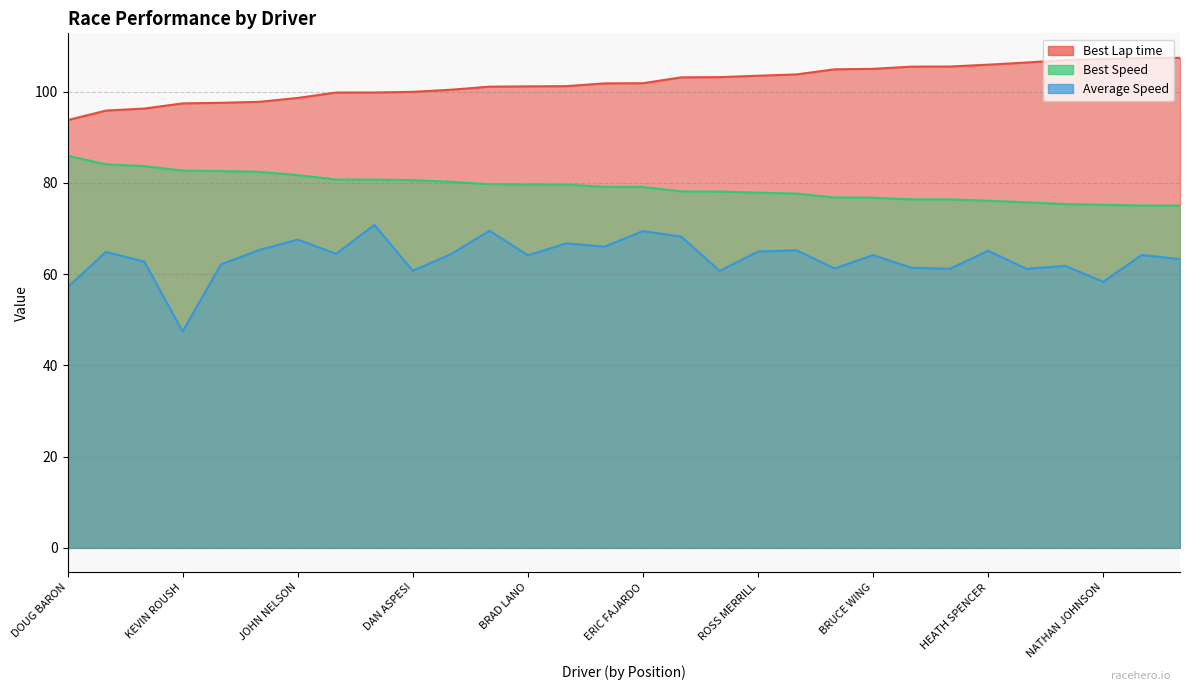

At which label does Average Speed reach its minimum?

KEVIN ROUSH